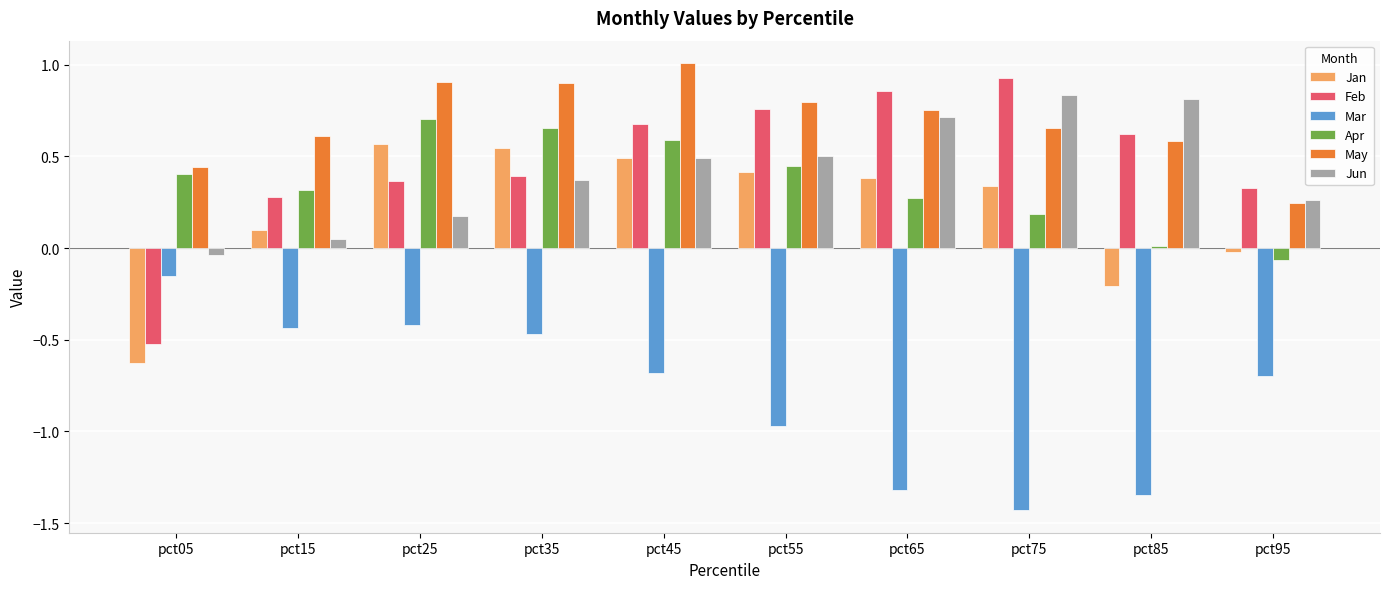

True or false: Jan has a value of 0.4 at pct55.

True